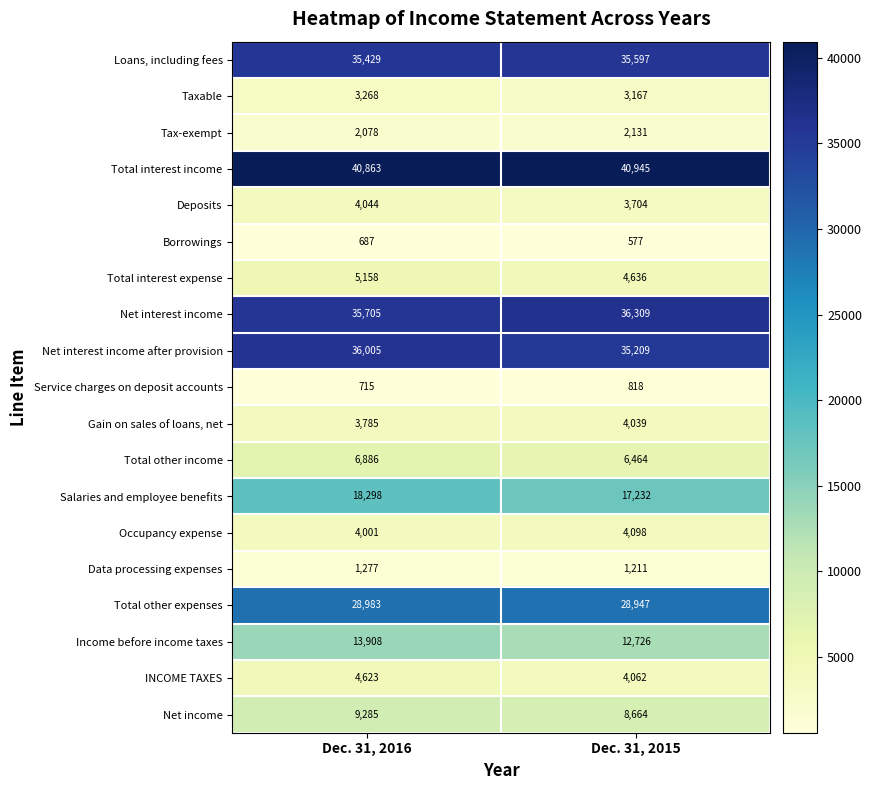

The Income before income taxes series shows 5151 at Dec. 31, 2016. True or false?

False